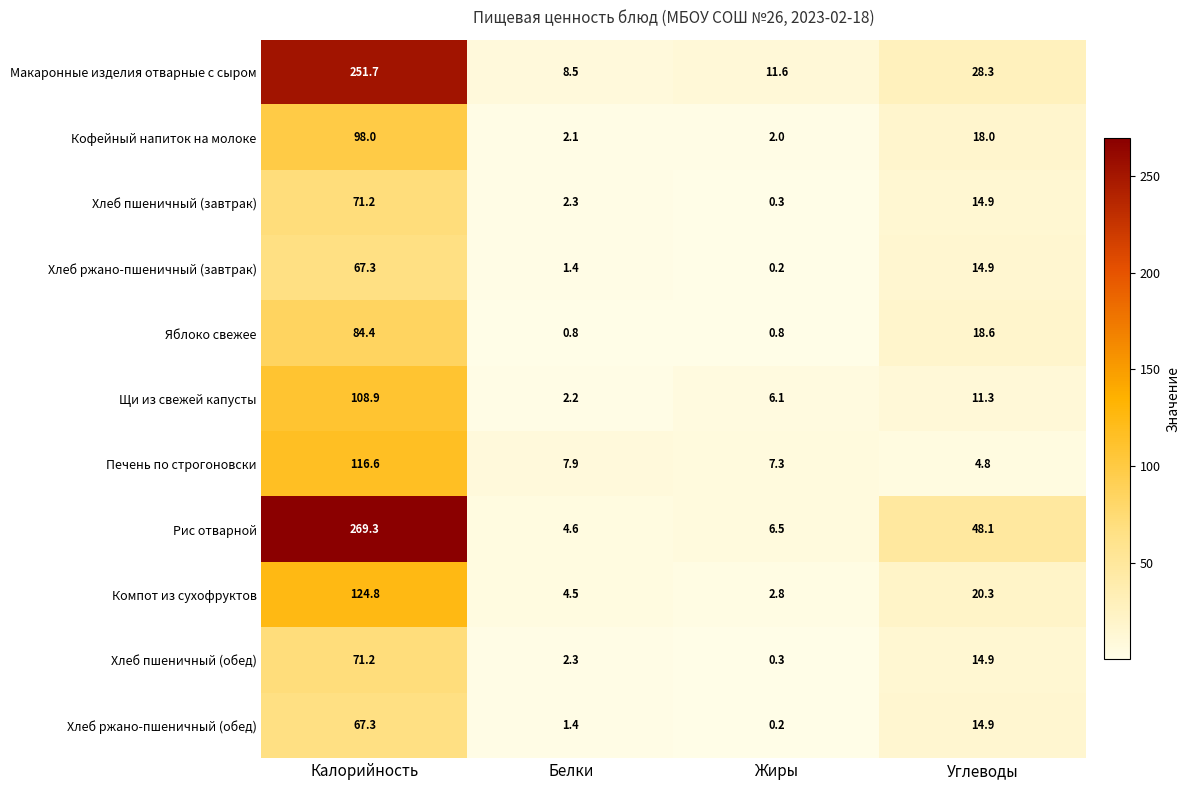

Where does the Щи из свежей капусты series first go above 11?

Калорийность